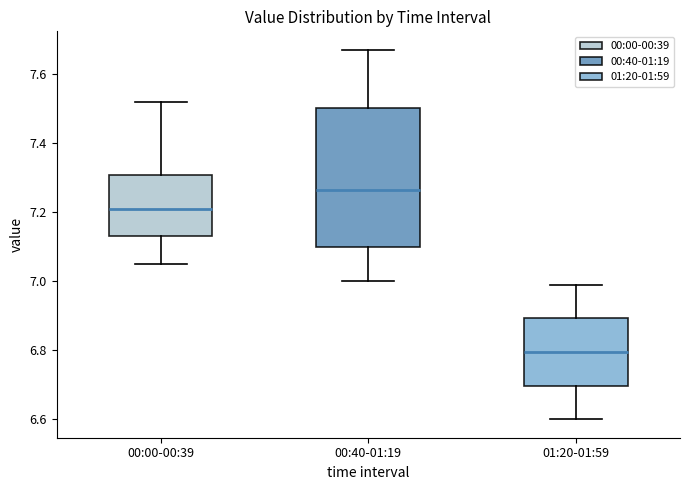

Comparing the boxes themselves (not the whiskers), which one is the tallest?

00:40-01:19